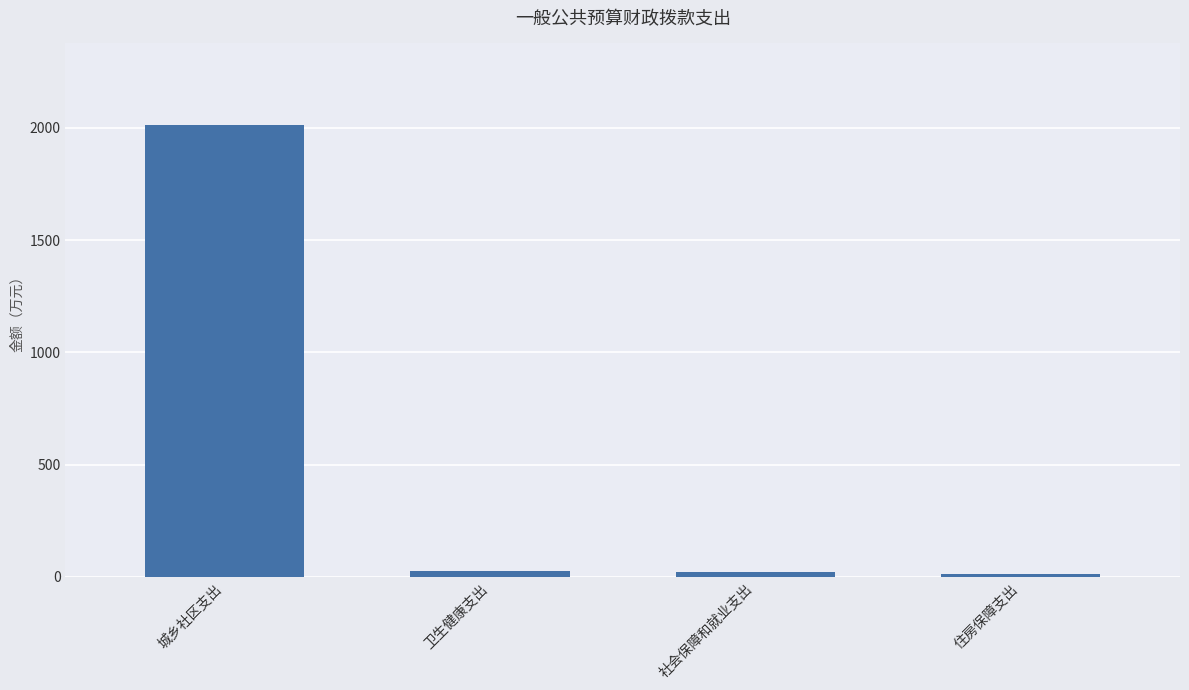

What is the difference between the second highest and second lowest values?

1.8